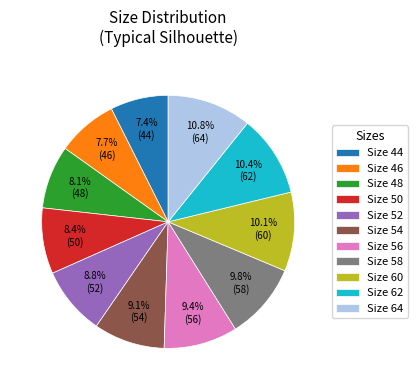

How many slices are in this pie chart?

11